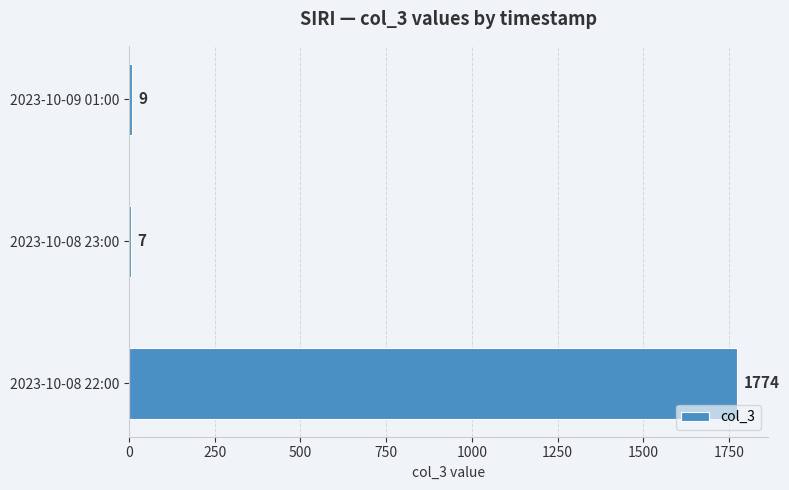

What is the difference between the maximum and minimum values?

1767